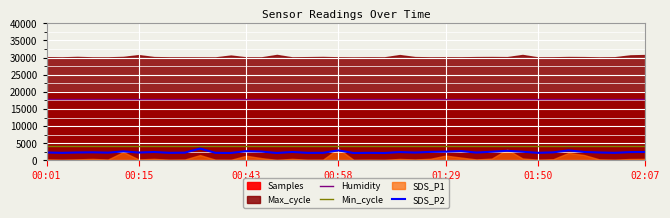

What is the difference between the maximum and minimum values in the SDS_P2 series?

1290